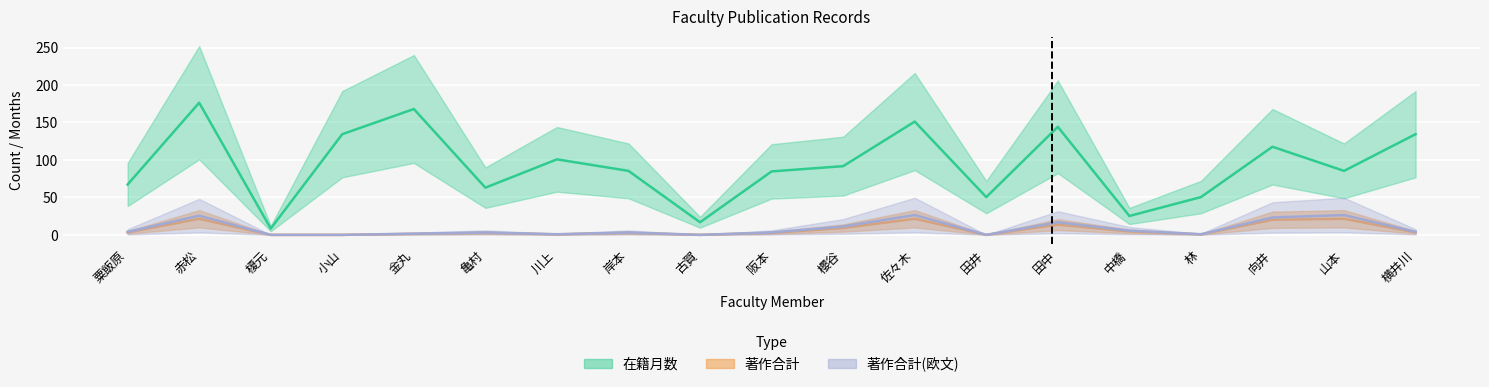

True or false: 著作合計(欧文) and 在籍月数 cross at least once.

False